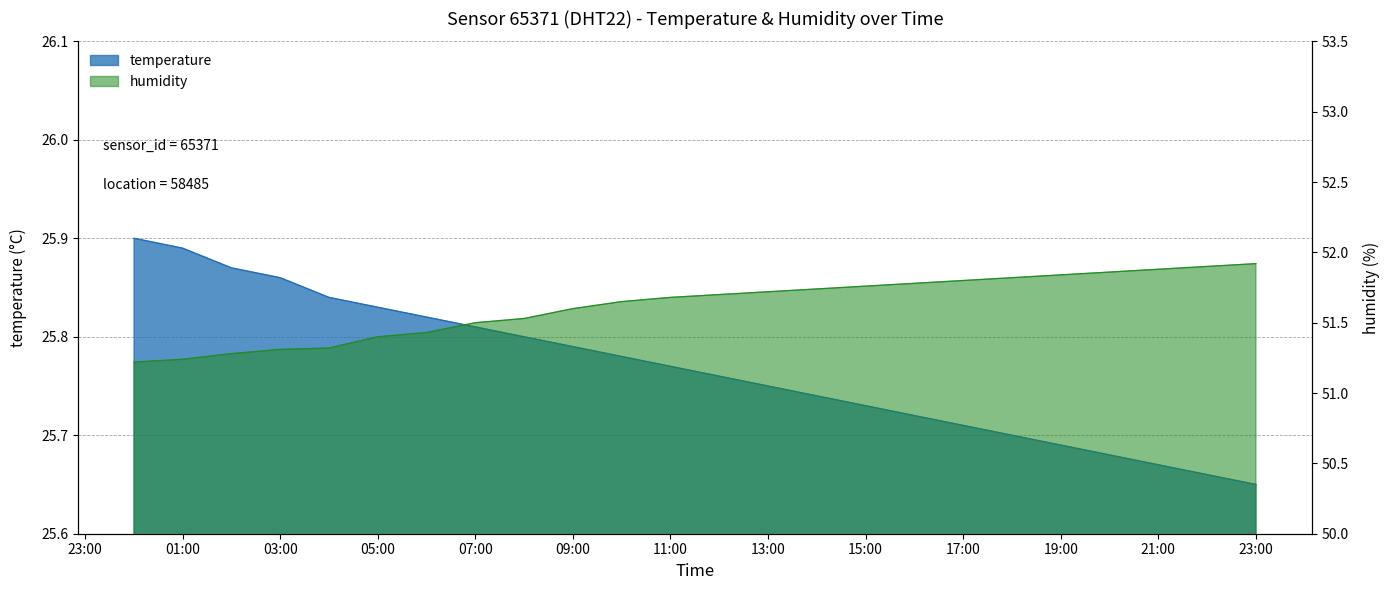

The humidity series shows 51.3 at 04:00. True or false?

True